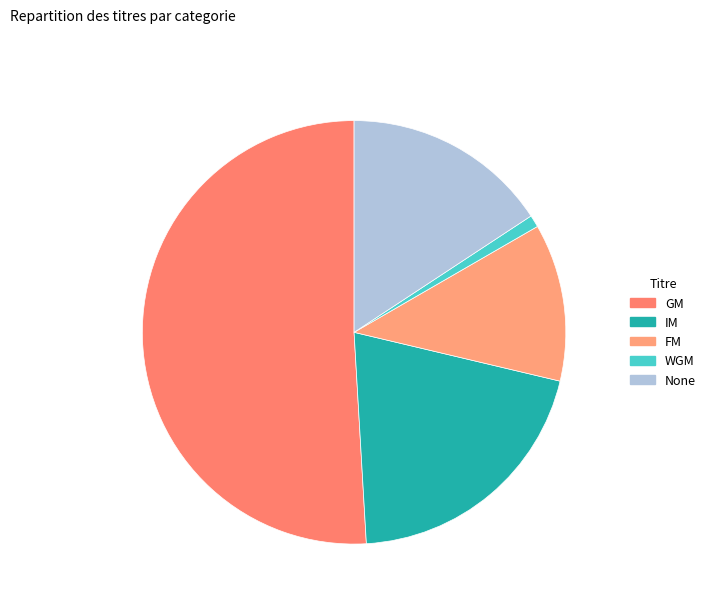

Does GM account for over 50% of the chart?

Yes